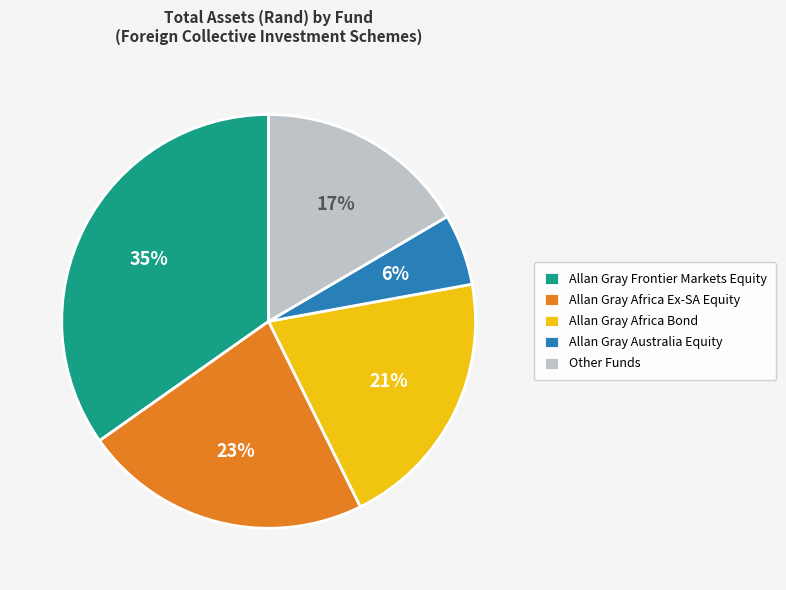

To the nearest percent, what is the difference between the Allan Gray Africa Bond and Allan Gray Frontier Markets Equity slice percentages?

14%